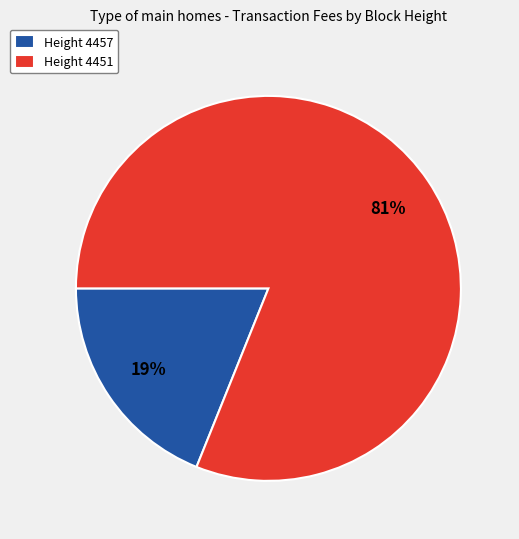

The Height 4457 slice represents 25% of the pie. True or false?

False